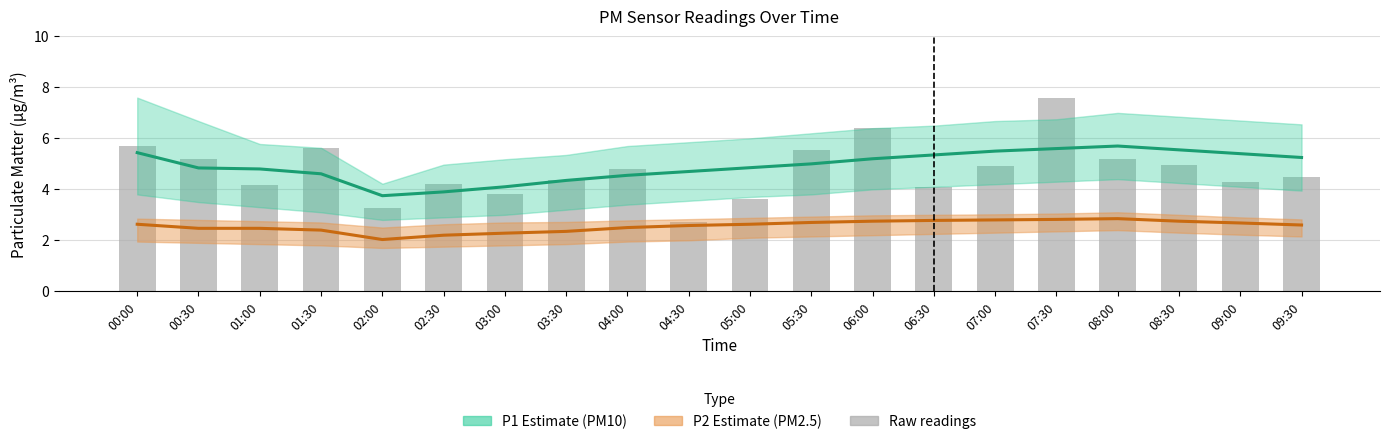

What position from the right is 05:30?

9